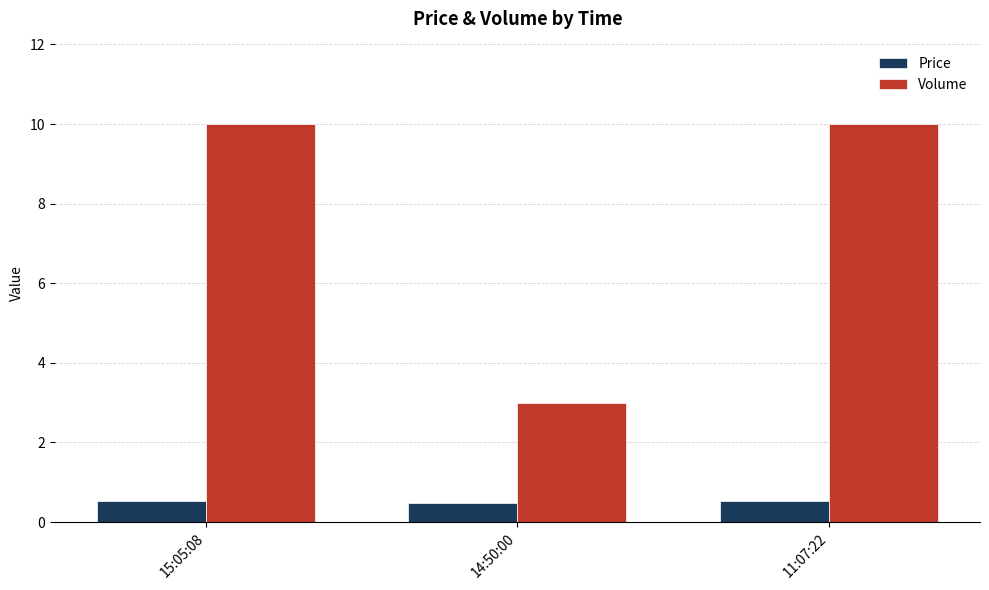

What is the maximum value for Price?

0.5